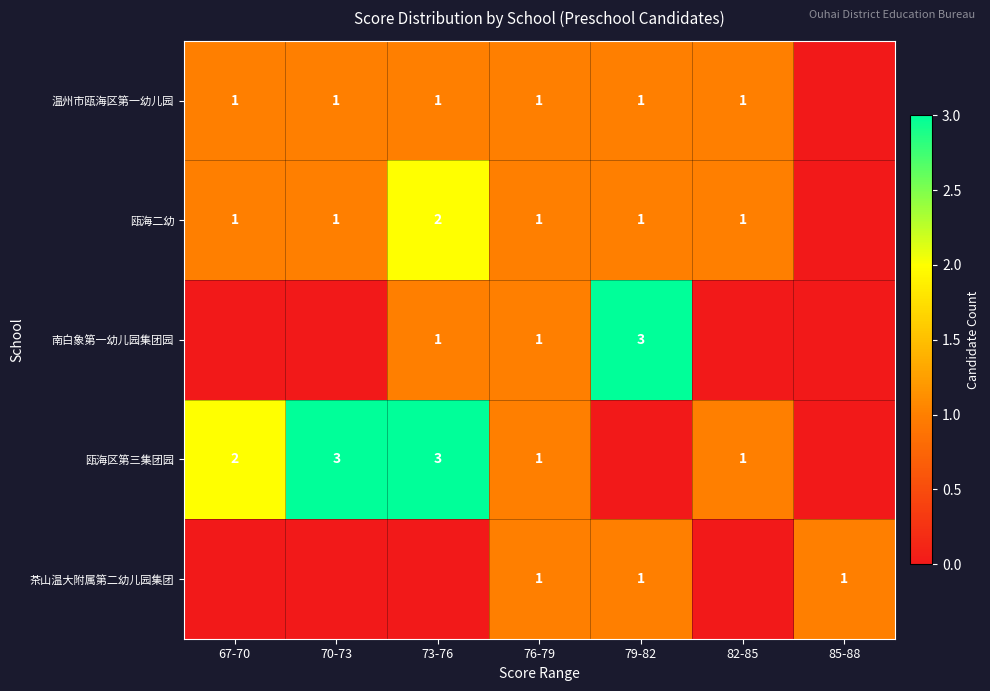

True or false: 茶山温大附属第二幼儿园集团 has a value of 1 at 79-82.

True